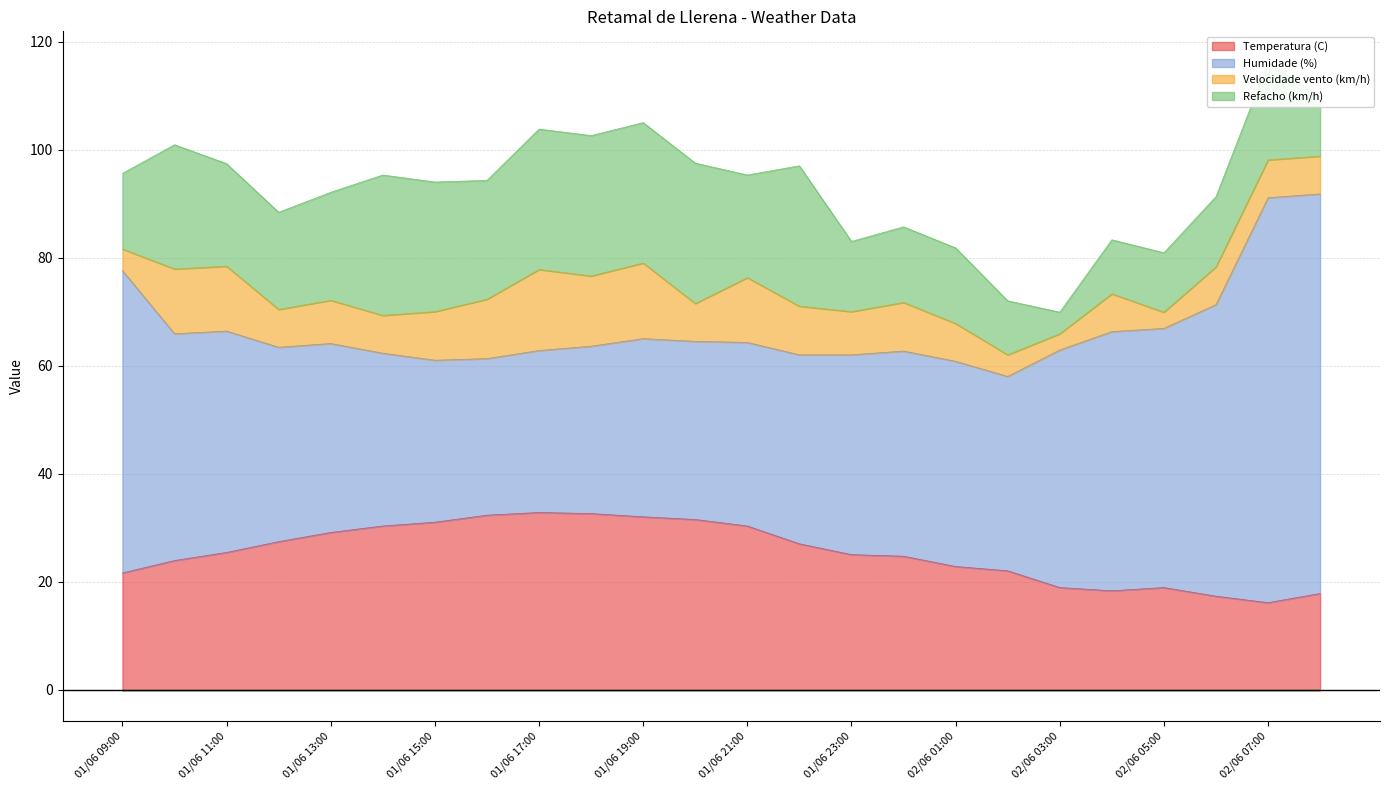

What is the difference between the maximum and minimum values in the Temperatura (C) series?

16.7